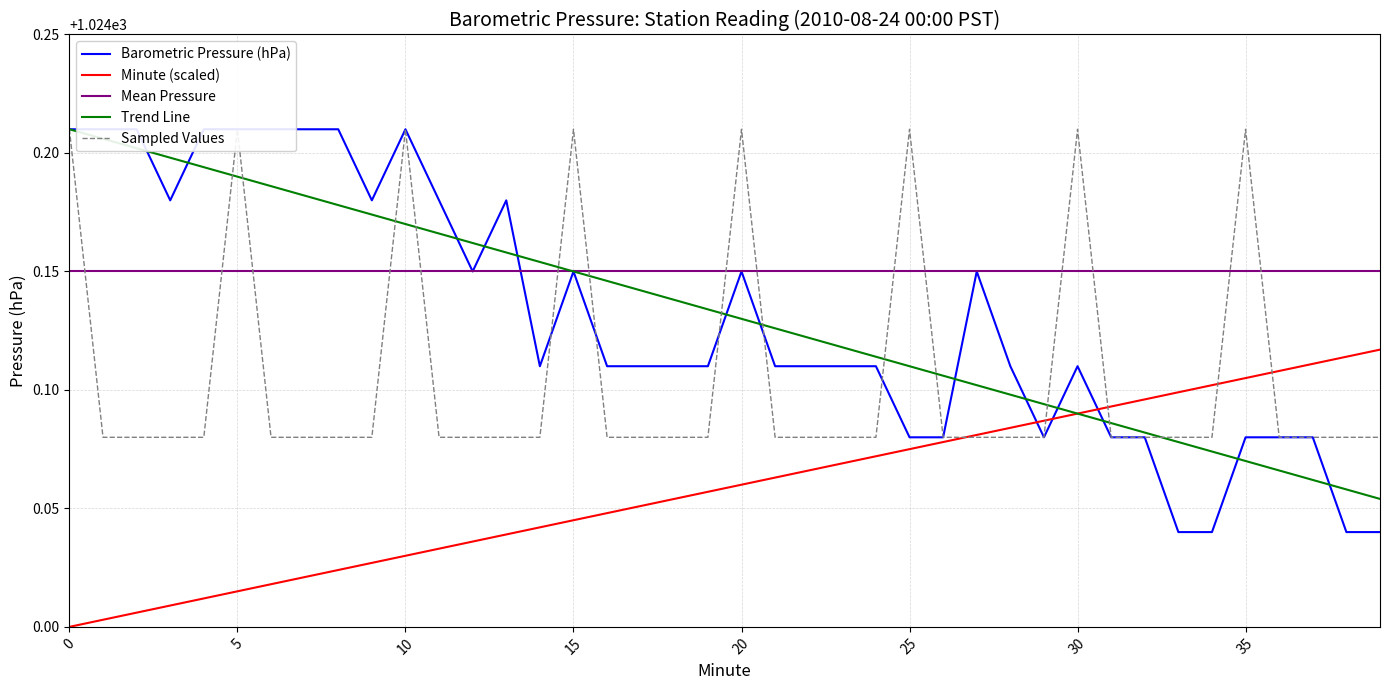

True or false: Mean Pressure and Trend Line cross at least once.

False